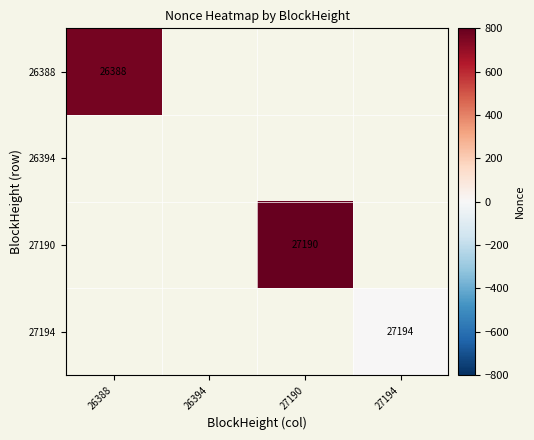

Which category has the highest value across all series?

27190